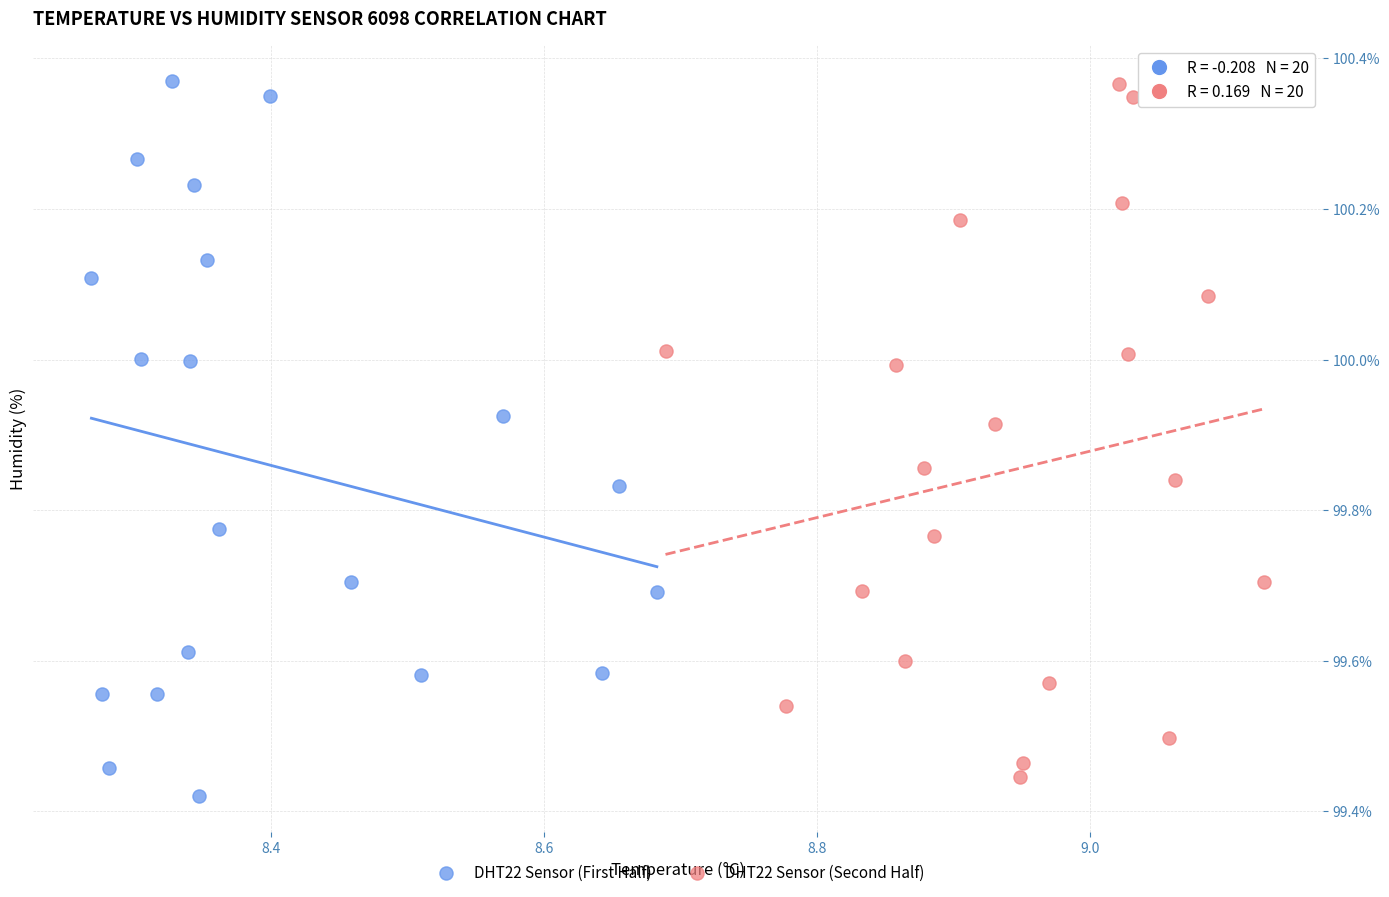

What are all the series names shown in the legend?

DHT22 Sensor (First Half), DHT22 Sensor (Second Half)